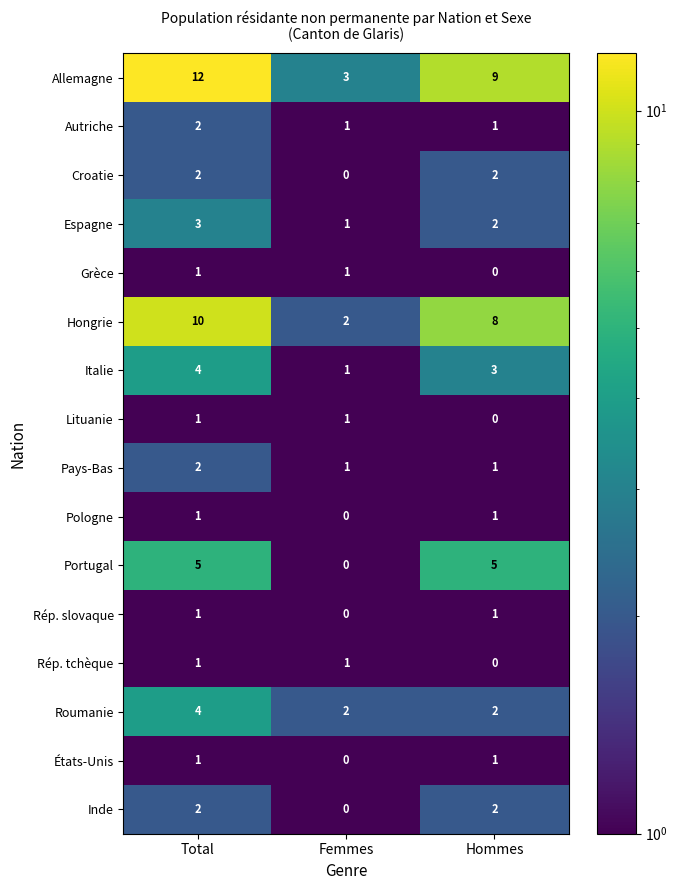

True or false: Allemagne has a value of 9 at Hommes.

True